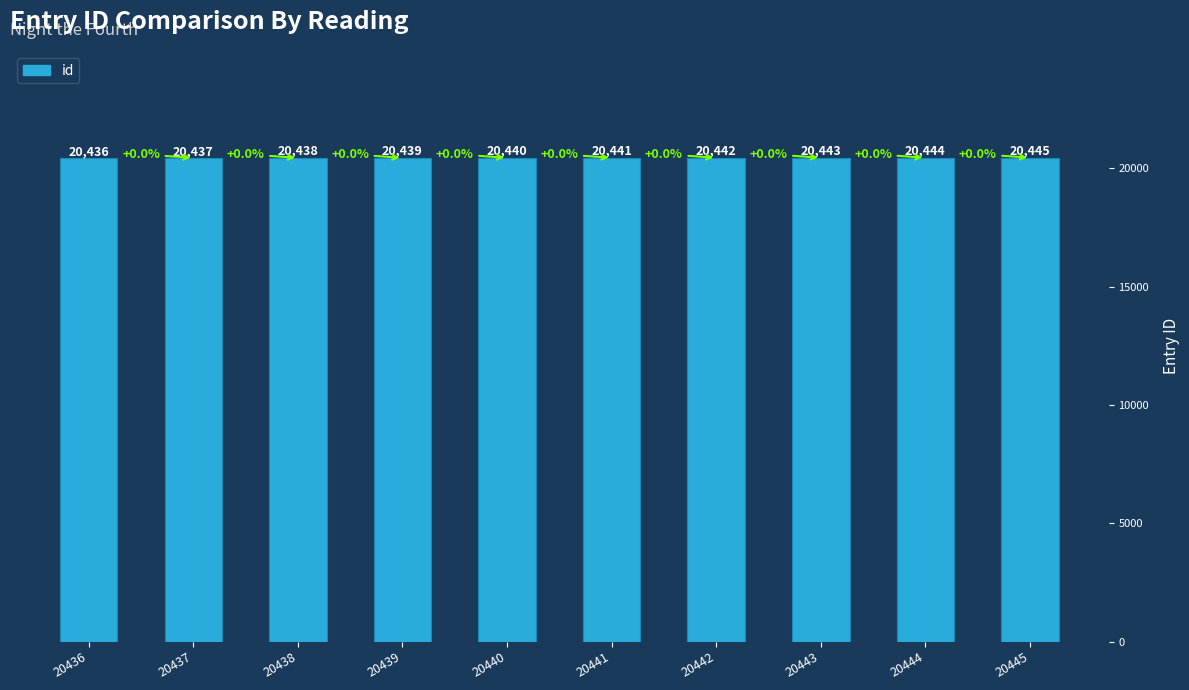

What is the change in value from 20442 to 20443?

+1